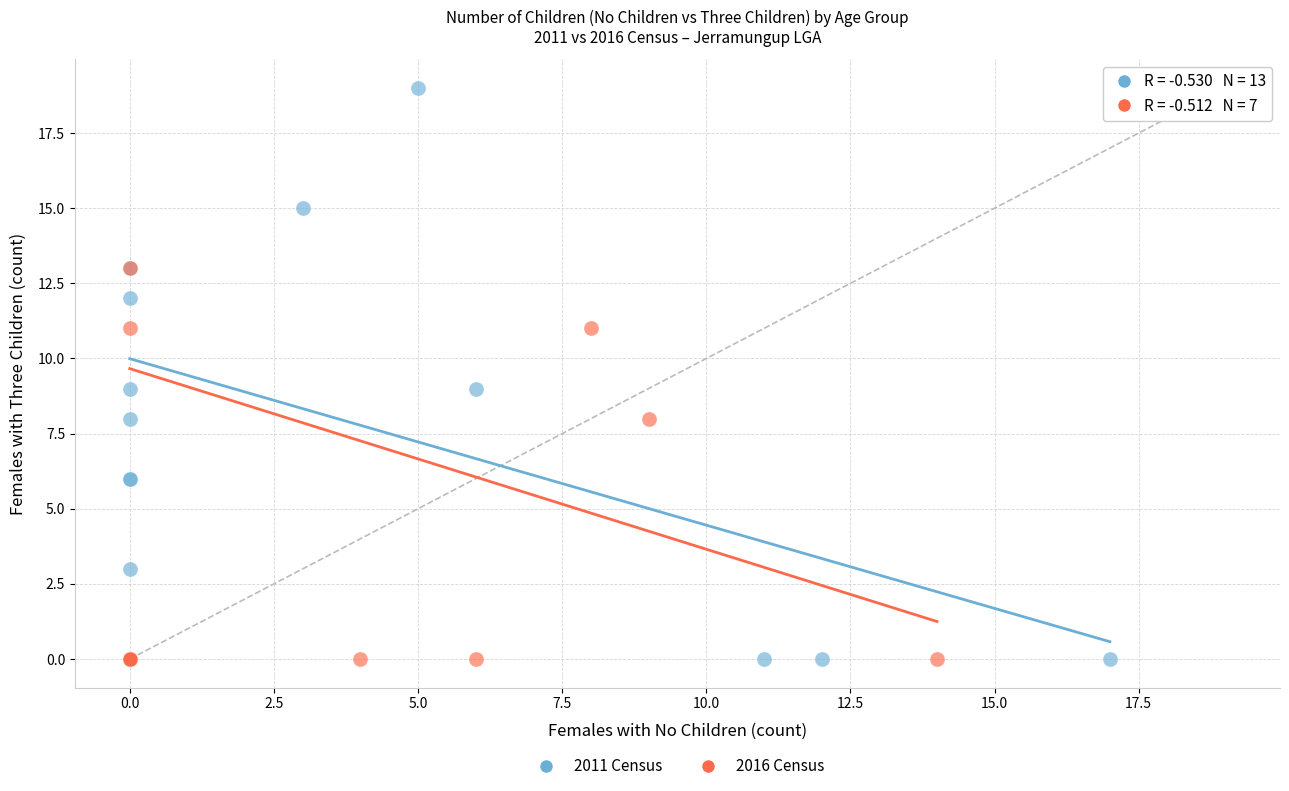

Which series has the largest Y range (max minus min)?

2011 Census